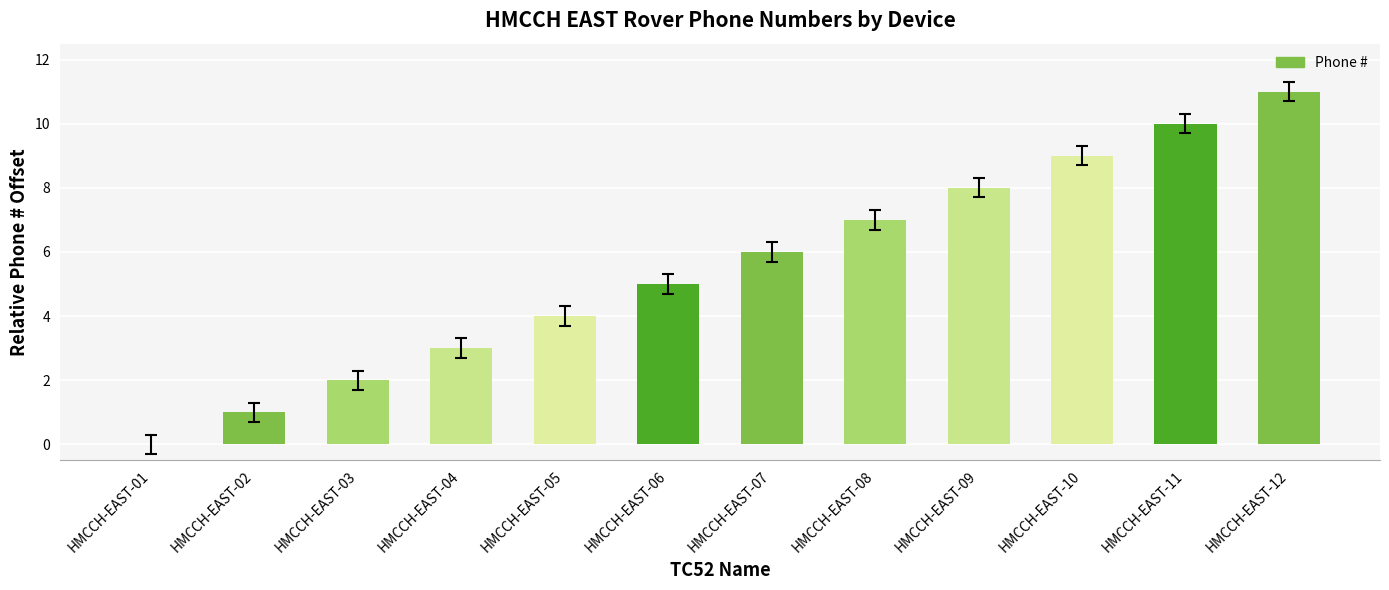

What is the change in value from HMCCH-EAST-08 to HMCCH-EAST-10?

+2